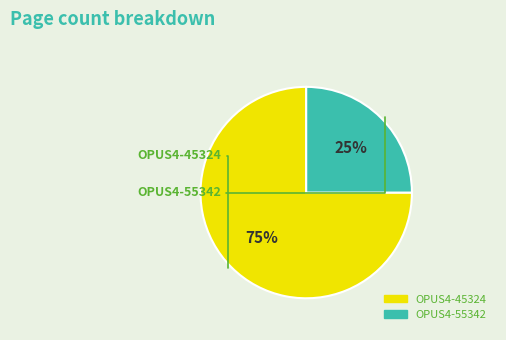

What is the ratio of the value at OPUS4-55342 to the value at OPUS4-45324?

0.3